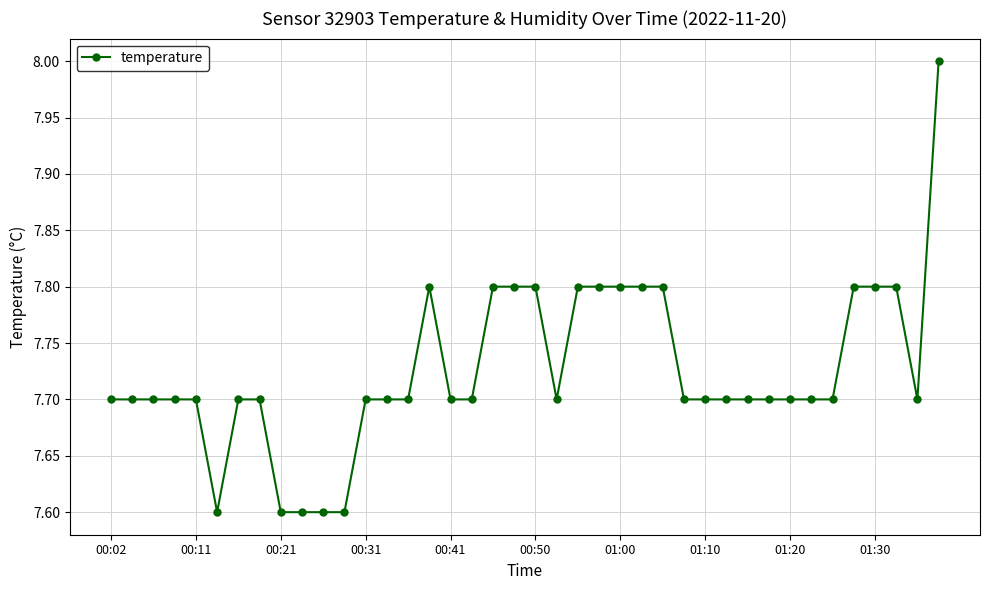

What is the difference between the maximum and minimum values?

0.4